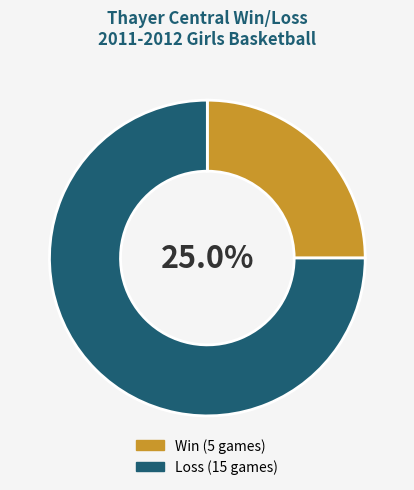

Is there a majority slice in this chart?

Yes